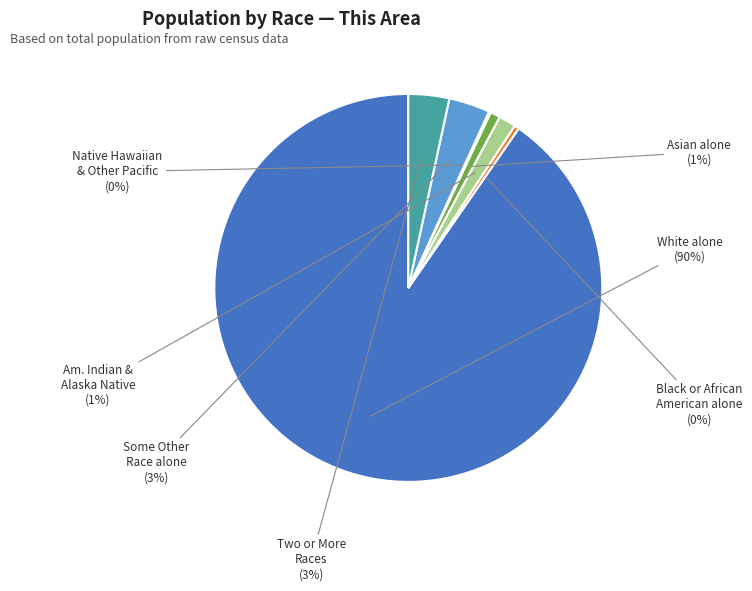

To the nearest percent, what portion does Two or More Races represent?

3%